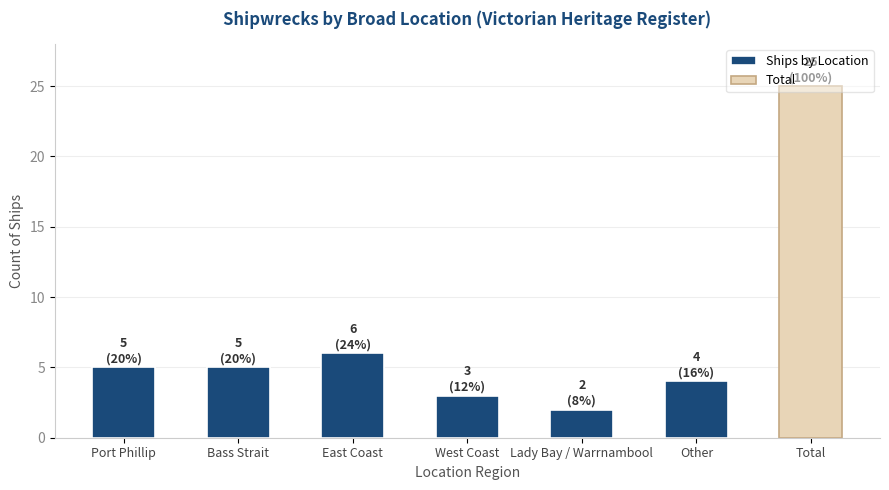

Approximately how many times larger is the value at Other compared to East Coast?

0.7